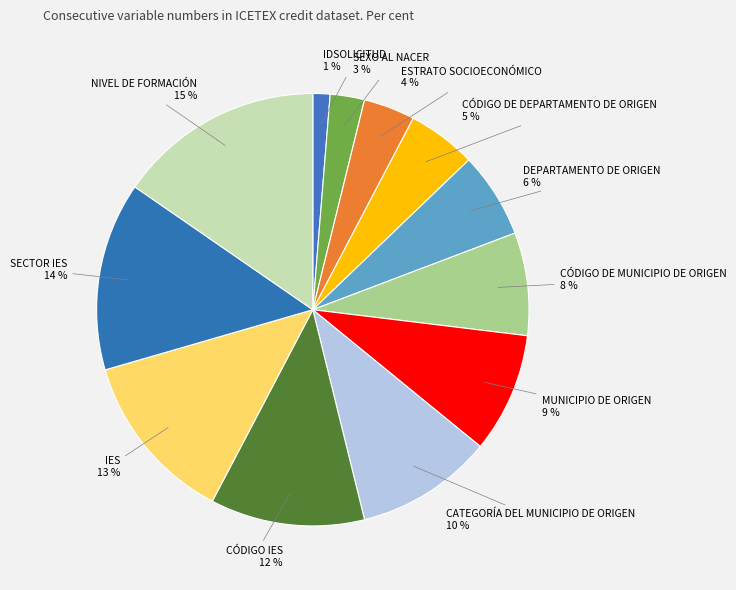

To the nearest percent, what is the difference between the CÓDIGO IES and CÓDIGO DE MUNICIPIO DE ORIGEN slice percentages?

4%